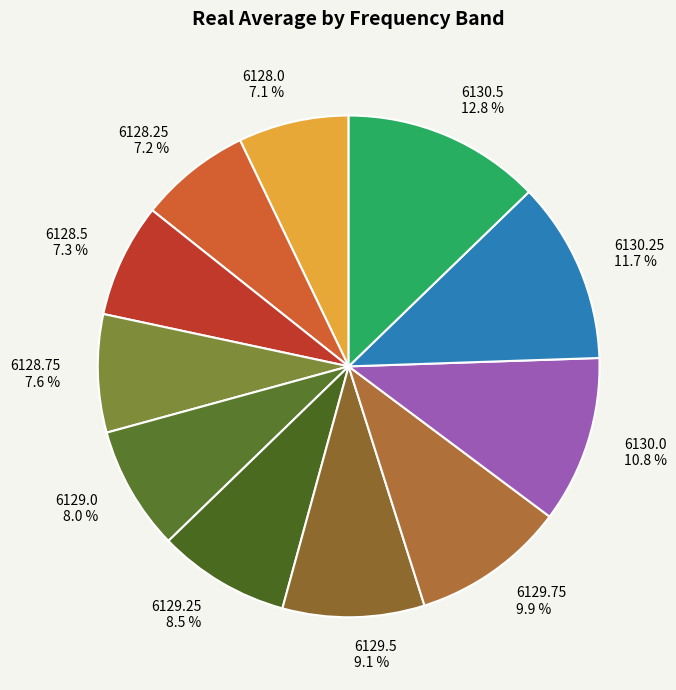

Does 6129.25 account for over 50% of the chart?

No